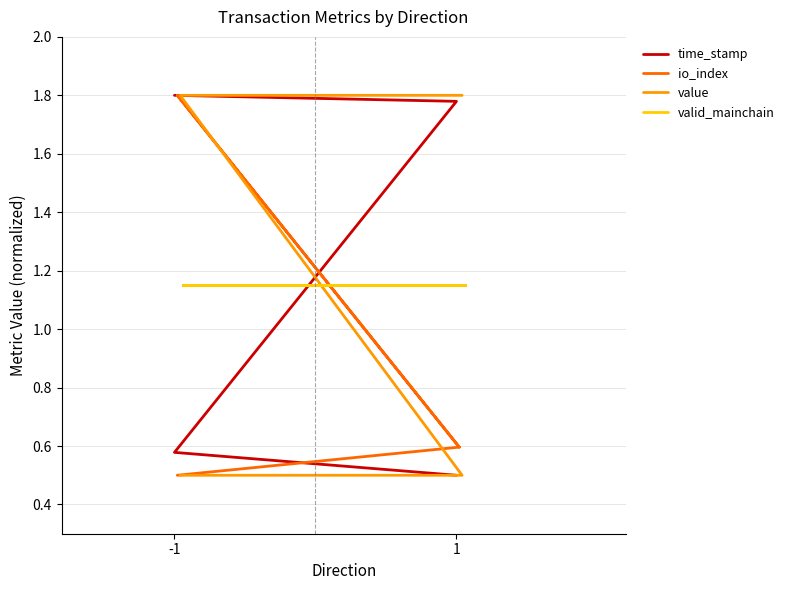

What are all the series names shown in the legend?

time_stamp, io_index, value, valid_mainchain